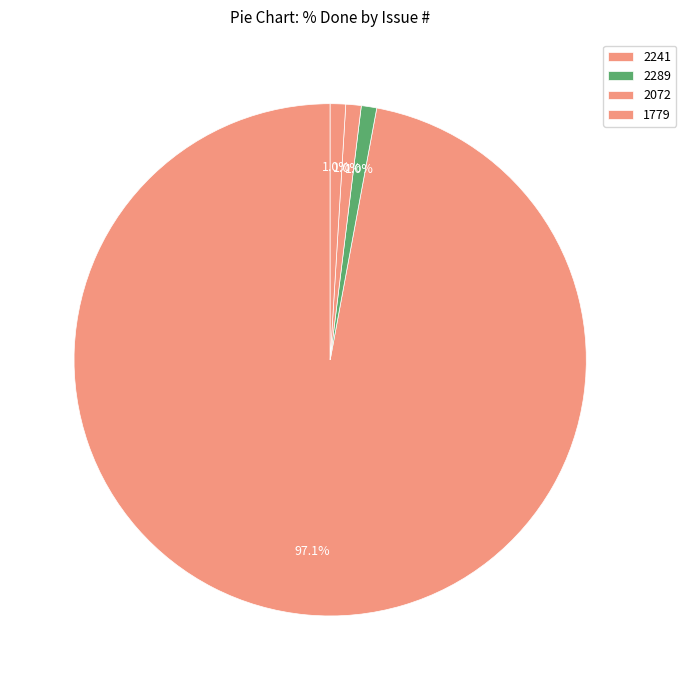

Does 2072 represent more than half of the total?

No